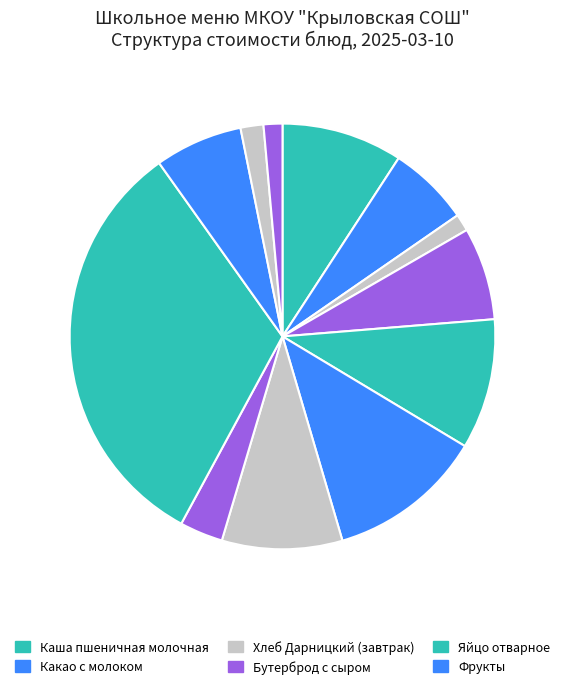

How many slices are in this pie chart?

12